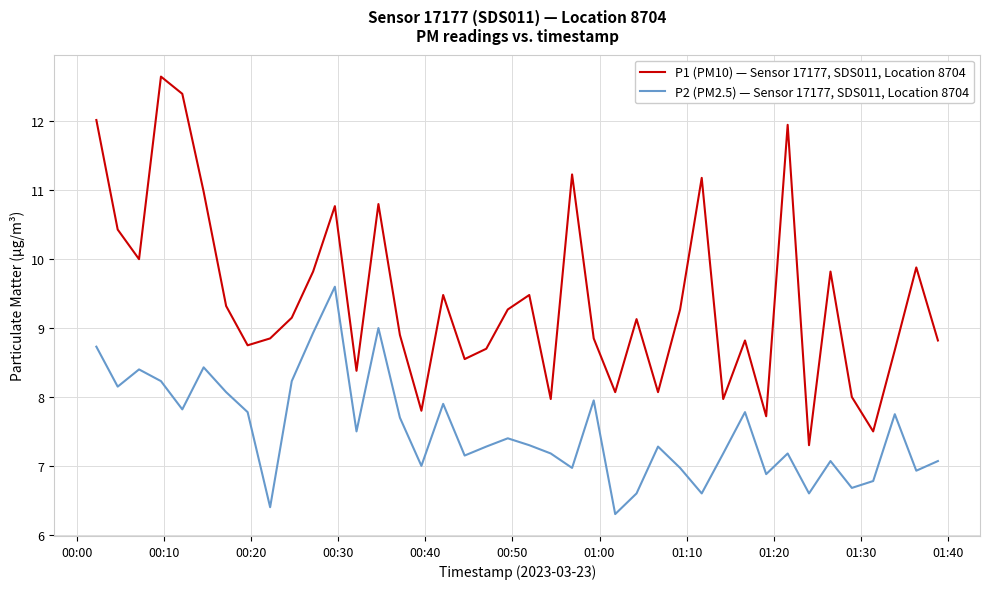

What is the difference between the maximum and minimum values in the P2 (PM2.5) — Sensor 17177, SDS011, Location 8704 series?

3.3